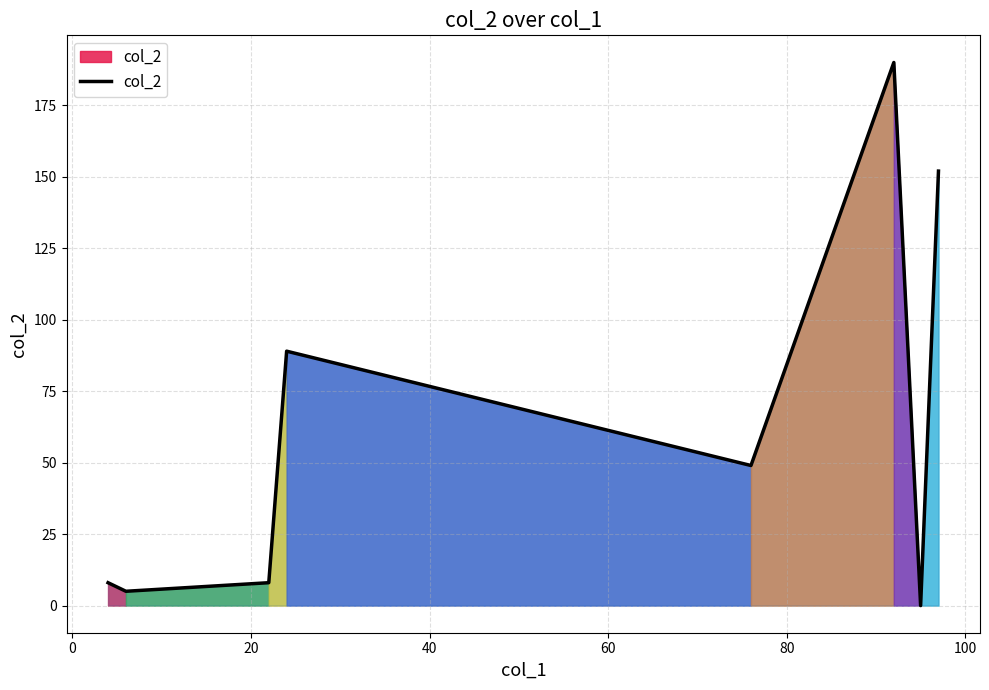

What is the maximum value shown in the chart?

190